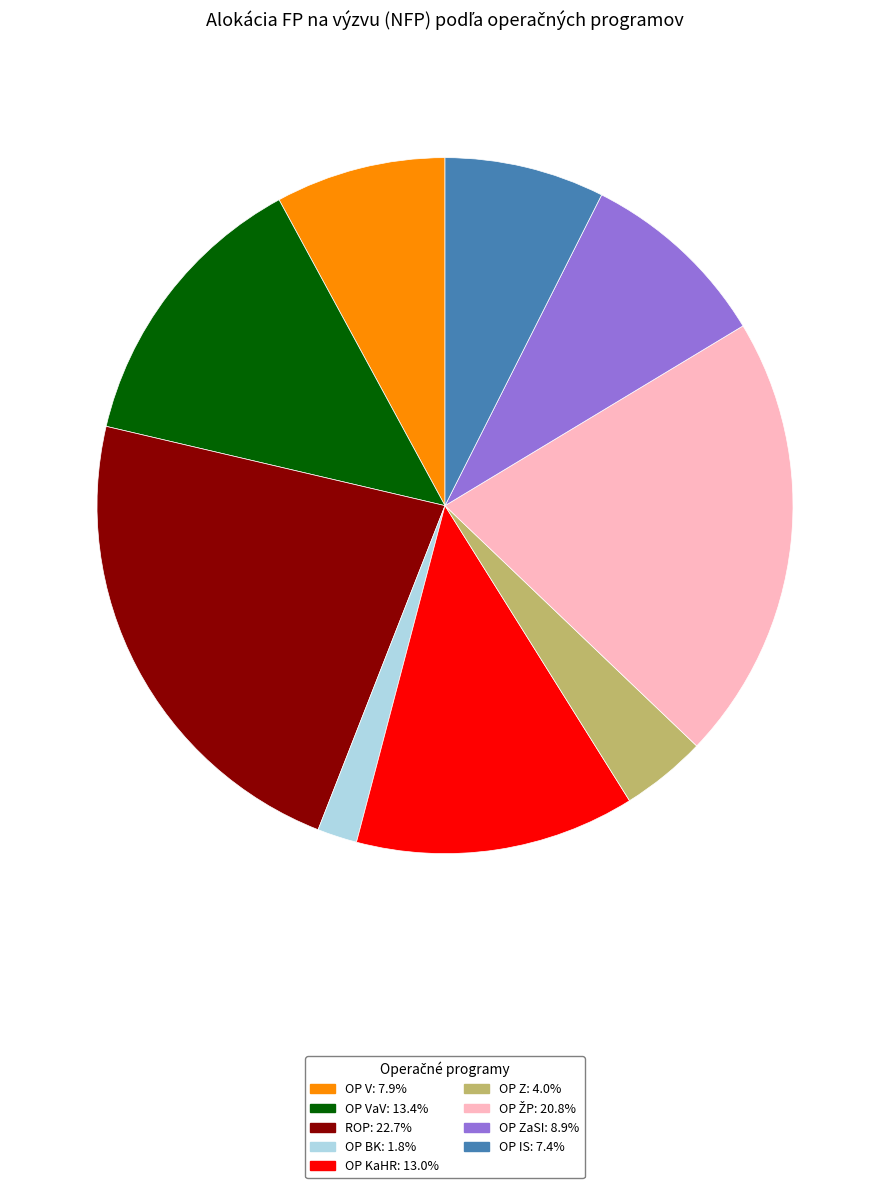

Is the sum of OP V: 7.9% and OP Z: 4.0% greater than half?

No